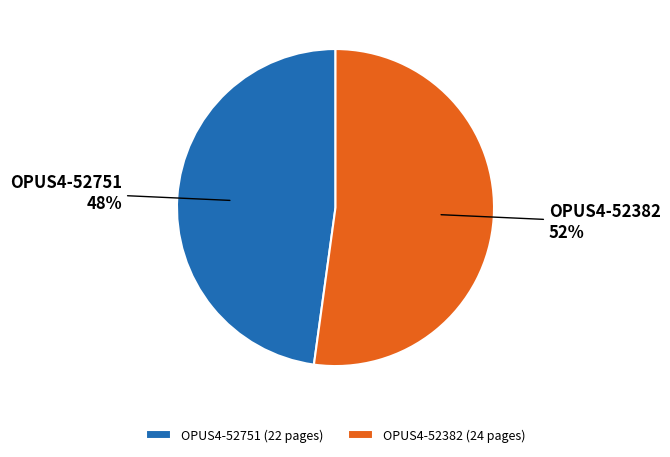

To the nearest percent, what portion does OPUS4-52382 represent?

52%